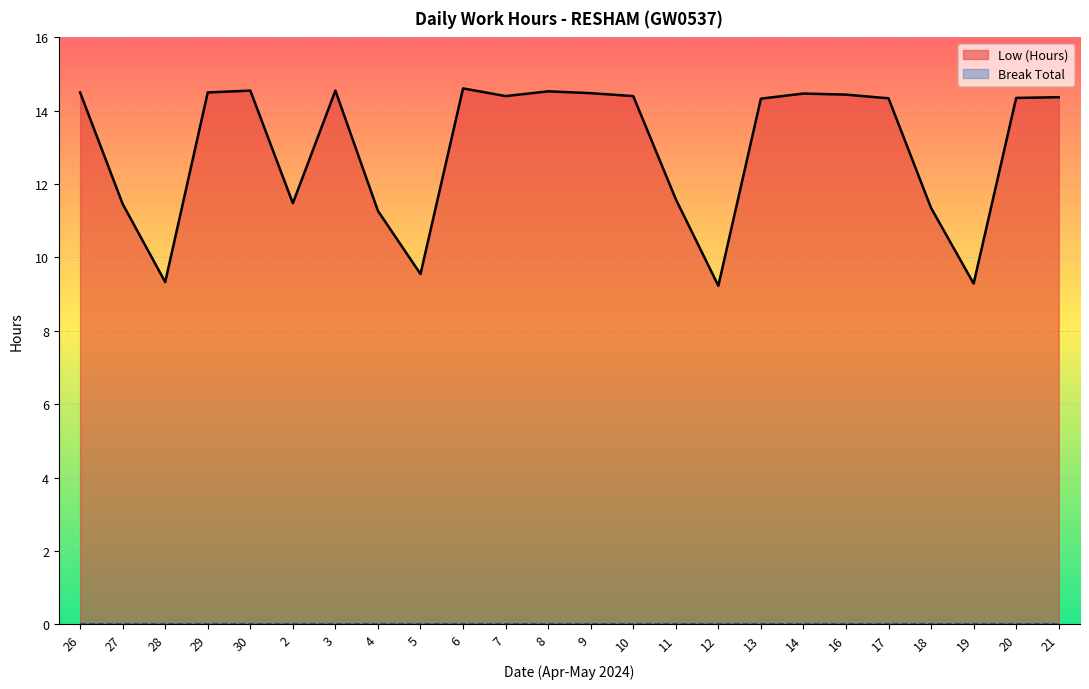

What is the label of the 20th point from the left?

17